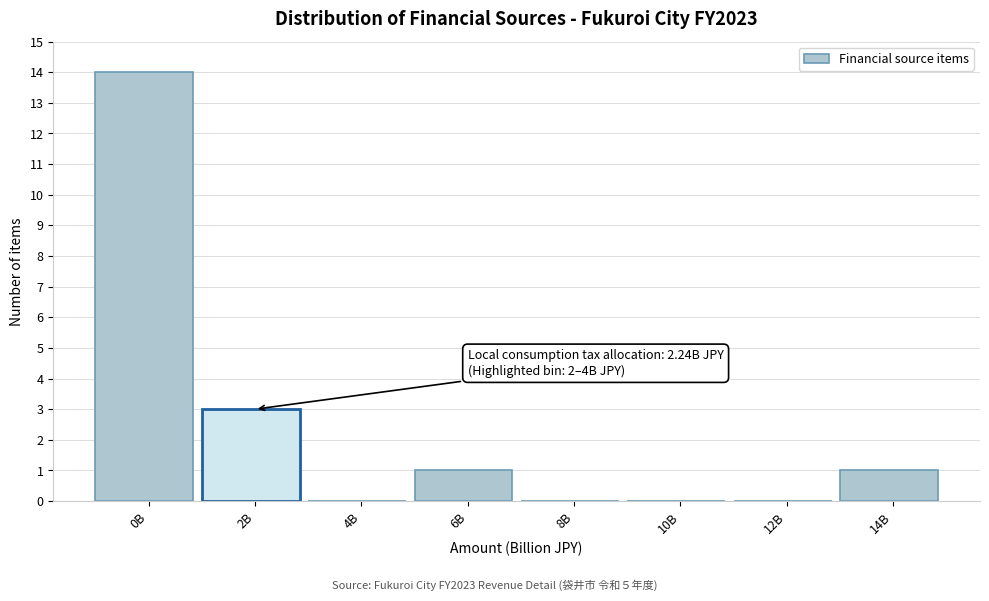

Reading right to left, transcribe all the data shown in this chart.

14B=1	12B=0	10B=0	8B=0	6B=1	4B=0	2B=3	0B=14